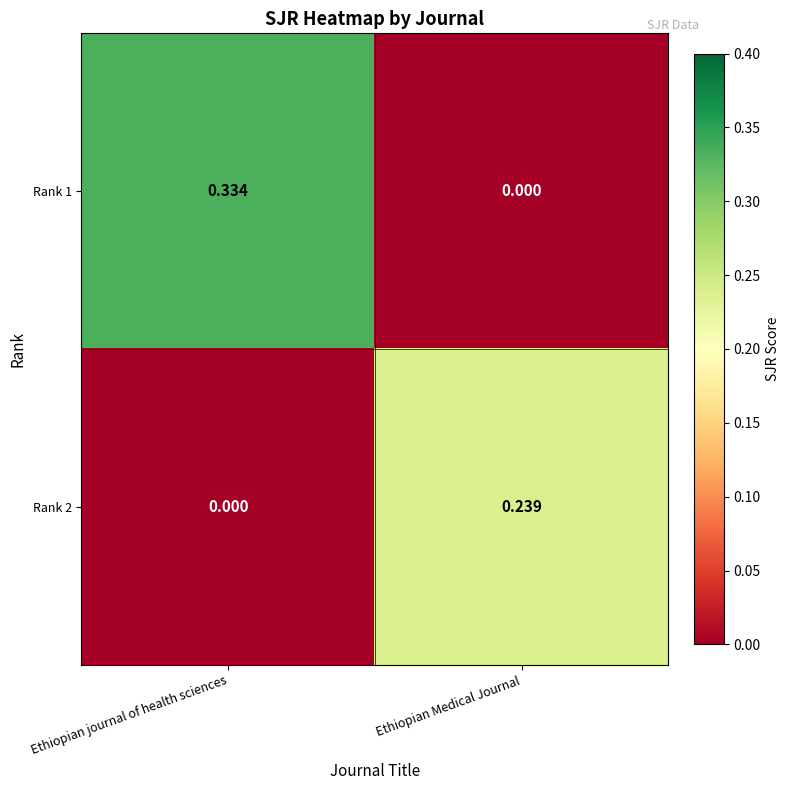

Where is Rank 1 nearest to the value 0?

Ethiopian Medical Journal